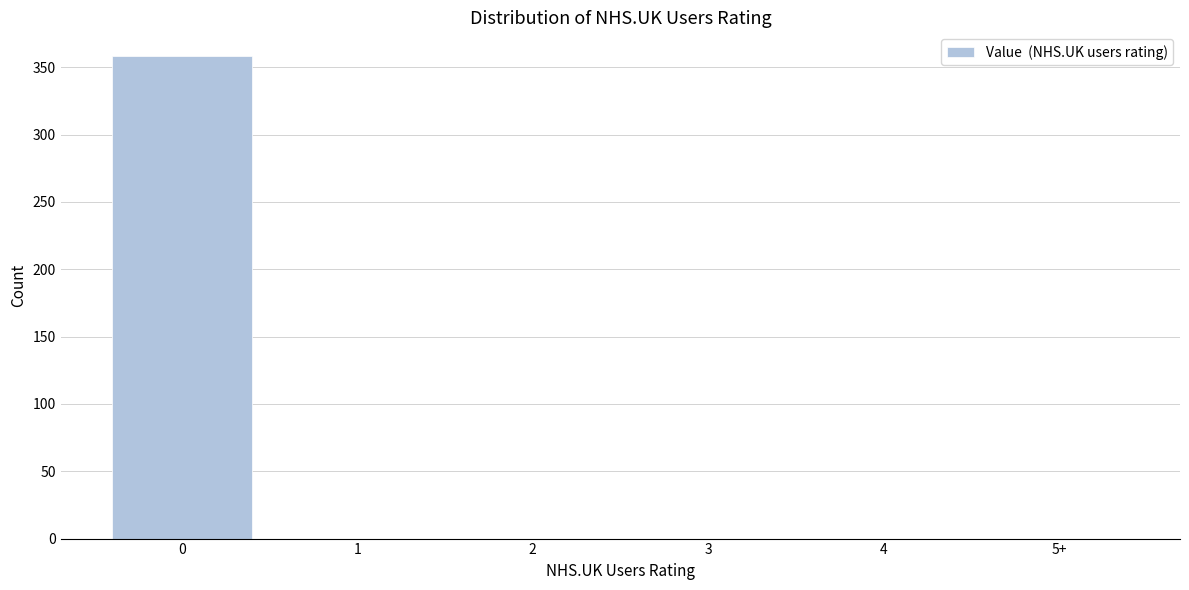

Reading left to right, what are all the values shown in this chart?

0=358	1=0	2=0	3=0	4=0	5+=0